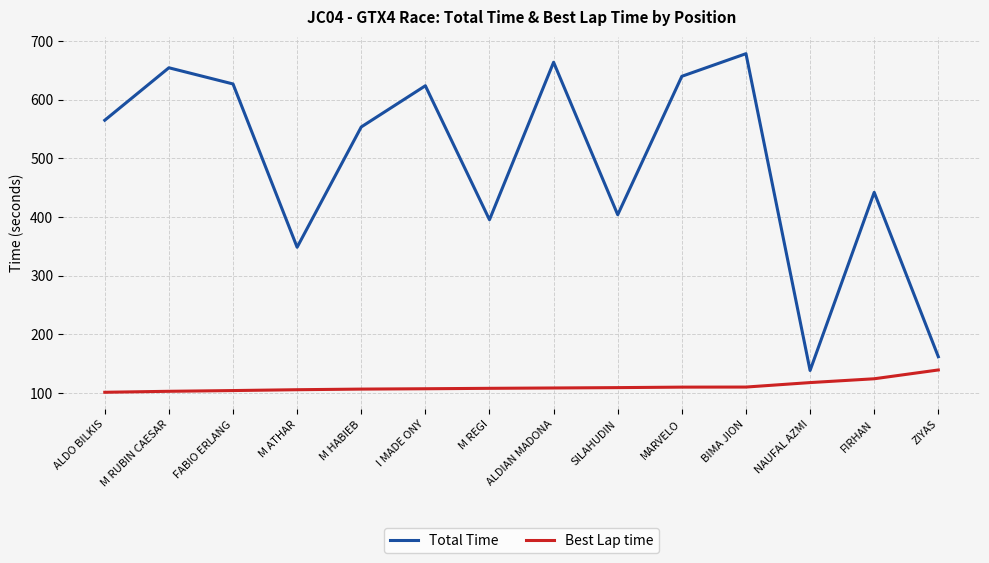

List the series in order of their overall mean, lowest first.

Best Lap time, Total Time